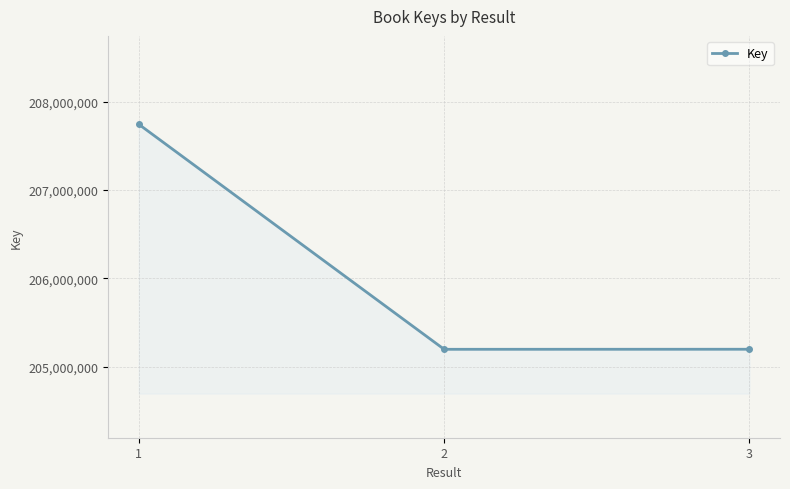

What is the average value?

206047098